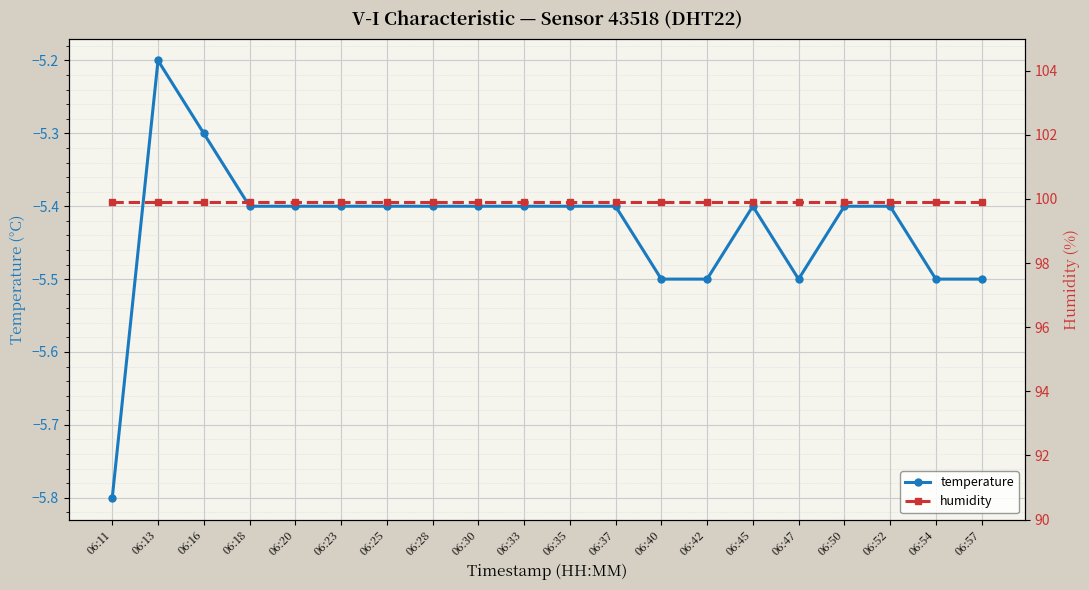

Reading right to left, extract all data points from this chart.

temperature: 06:57=-5.5	06:54=-5.5	06:52=-5.4	06:50=-5.4	06:47=-5.5	06:45=-5.4	06:42=-5.5	06:40=-5.5	06:37=-5.4	06:35=-5.4	06:33=-5.4	06:30=-5.4	06:28=-5.4	06:25=-5.4	06:23=-5.4	06:20=-5.4	06:18=-5.4	06:16=-5.3	06:13=-5.2	06:11=-5.8
humidity: 06:57=99.9	06:54=99.9	06:52=99.9	06:50=99.9	06:47=99.9	06:45=99.9	06:42=99.9	06:40=99.9	06:37=99.9	06:35=99.9	06:33=99.9	06:30=99.9	06:28=99.9	06:25=99.9	06:23=99.9	06:20=99.9	06:18=99.9	06:16=99.9	06:13=99.9	06:11=99.9